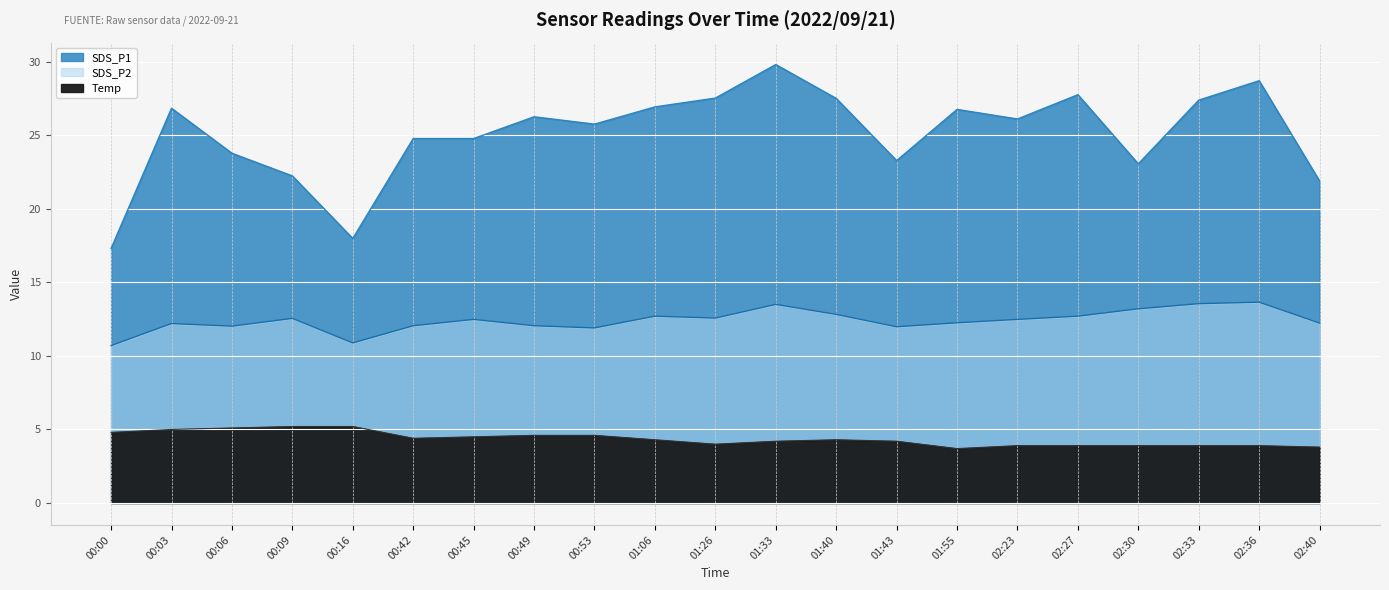

Which label corresponds to the smallest value in the chart?

01:55